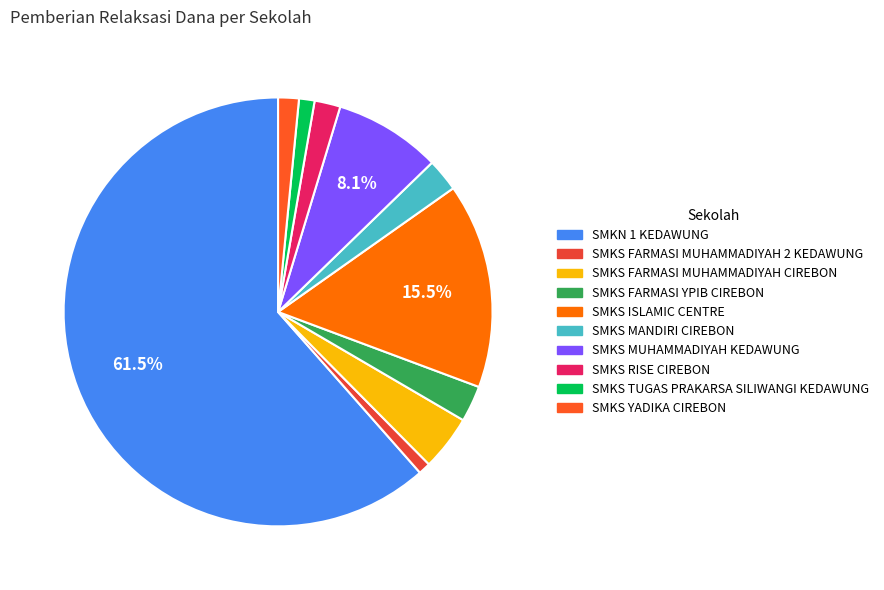

What is the majority slice?

SMKN 1 KEDAWUNG